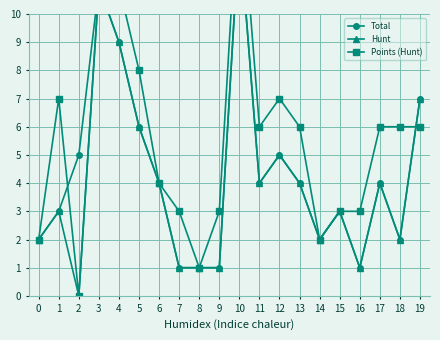

Reading left to right, what are all the values shown in this chart?

Total: 2	3	5	11	9	6	4	1	1	1	13	4	5	4	2	3	1	4	2	7
Hunt: 2	3	0	11	9	6	4	1	1	1	13	4	5	4	2	3	1	4	2	7
Points (Hunt): 2	7	0	11	11	8	4	3	1	3	15	6	7	6	2	3	3	6	6	6